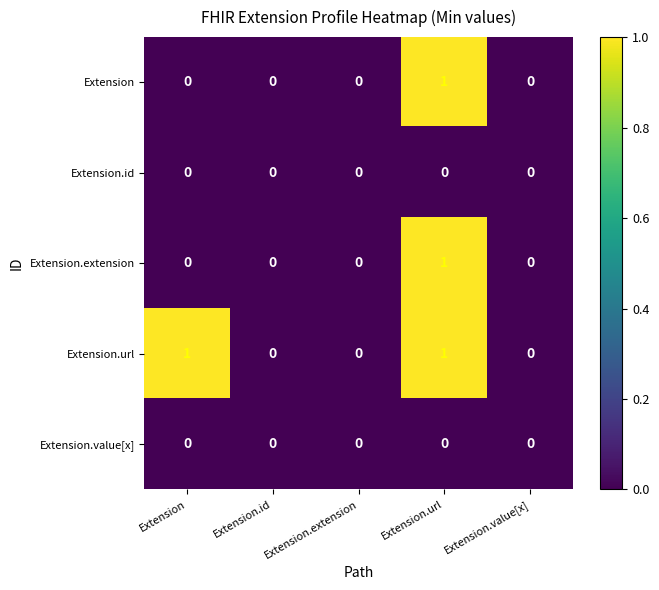

At which category is the sum across all series the highest?

Extension.url